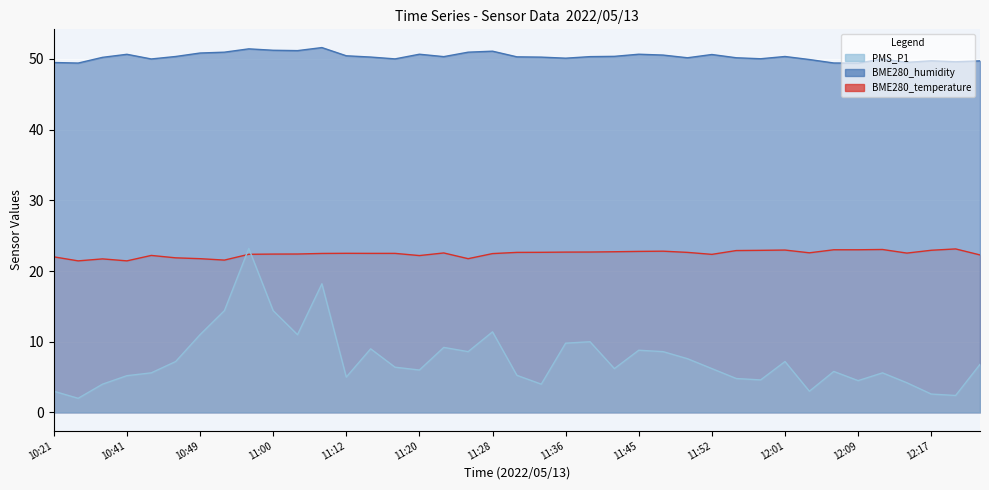

True or false: BME280_humidity has a value of 49.6 at 12:20.

True